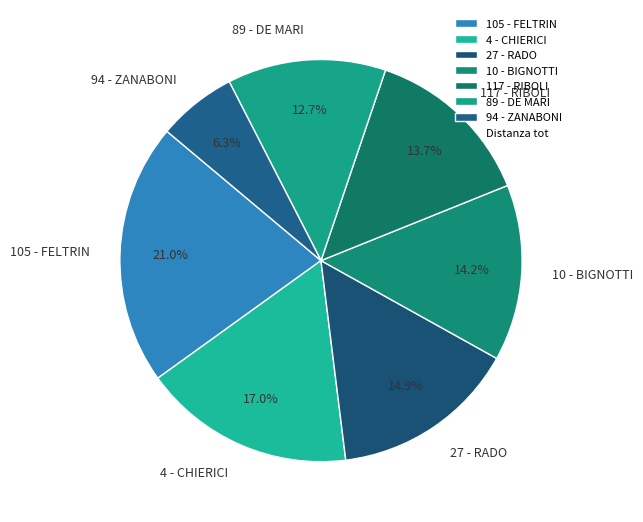

How many segments does this pie chart have?

7